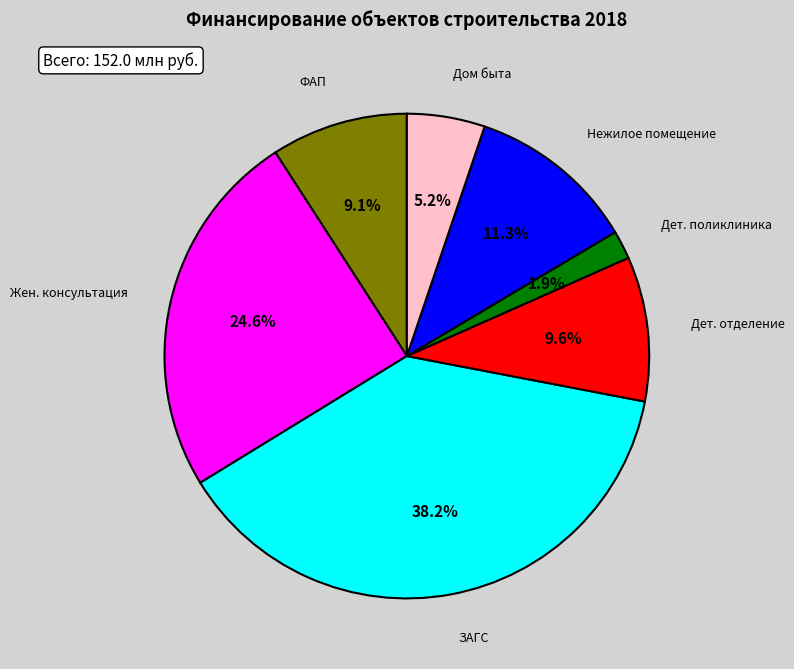

Does any single category account for the majority?

No